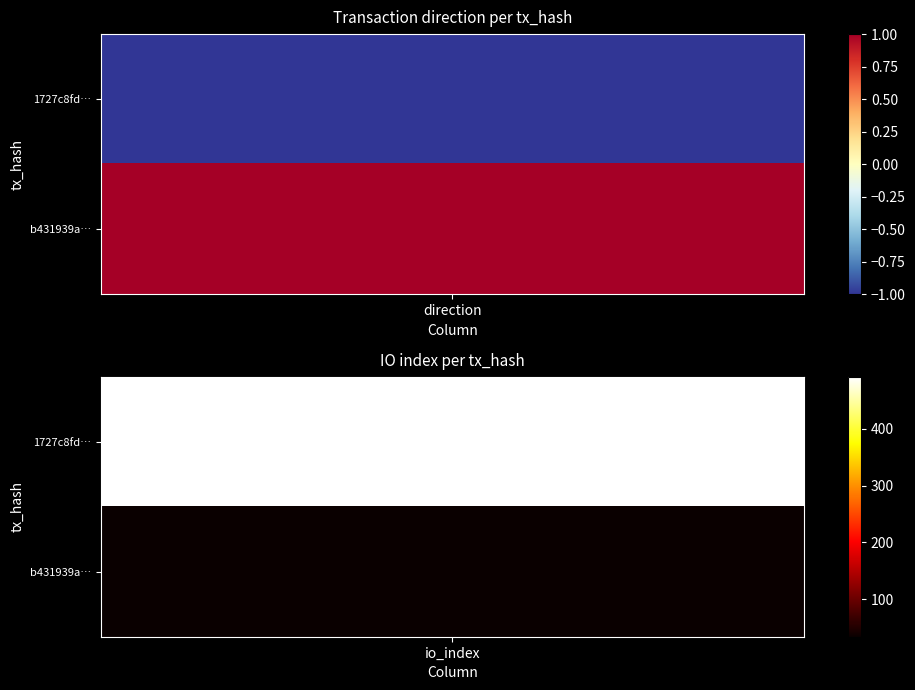

List the series in order of their overall mean, highest first.

1727c8fdd857fef8a783d07c22d7e3b2b9537ae, b431939aa56eeba29374f86bd7ab97bb29f4a05